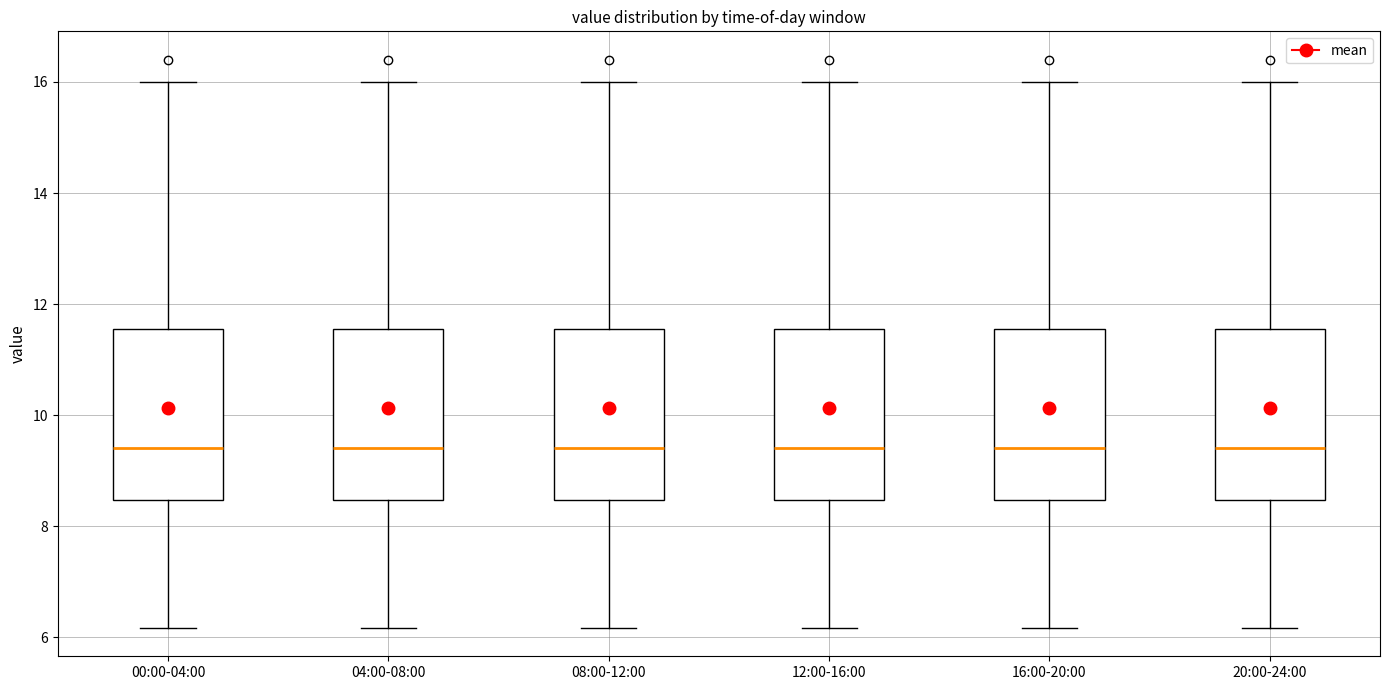

Where is the upper edge of the box for 04:00-08:00 on the y-axis? The values are not printed on the chart, so give them approximately, as read against the axis.

11.6